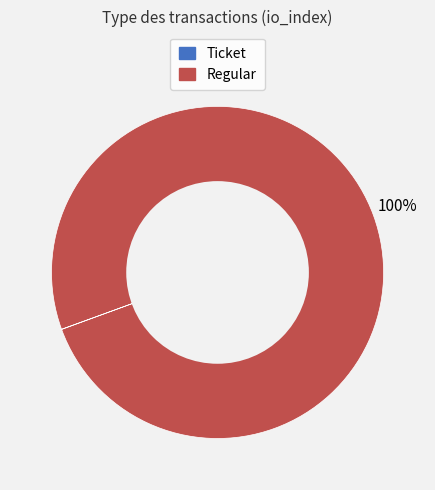

Which category has the biggest portion of the pie?

Regular